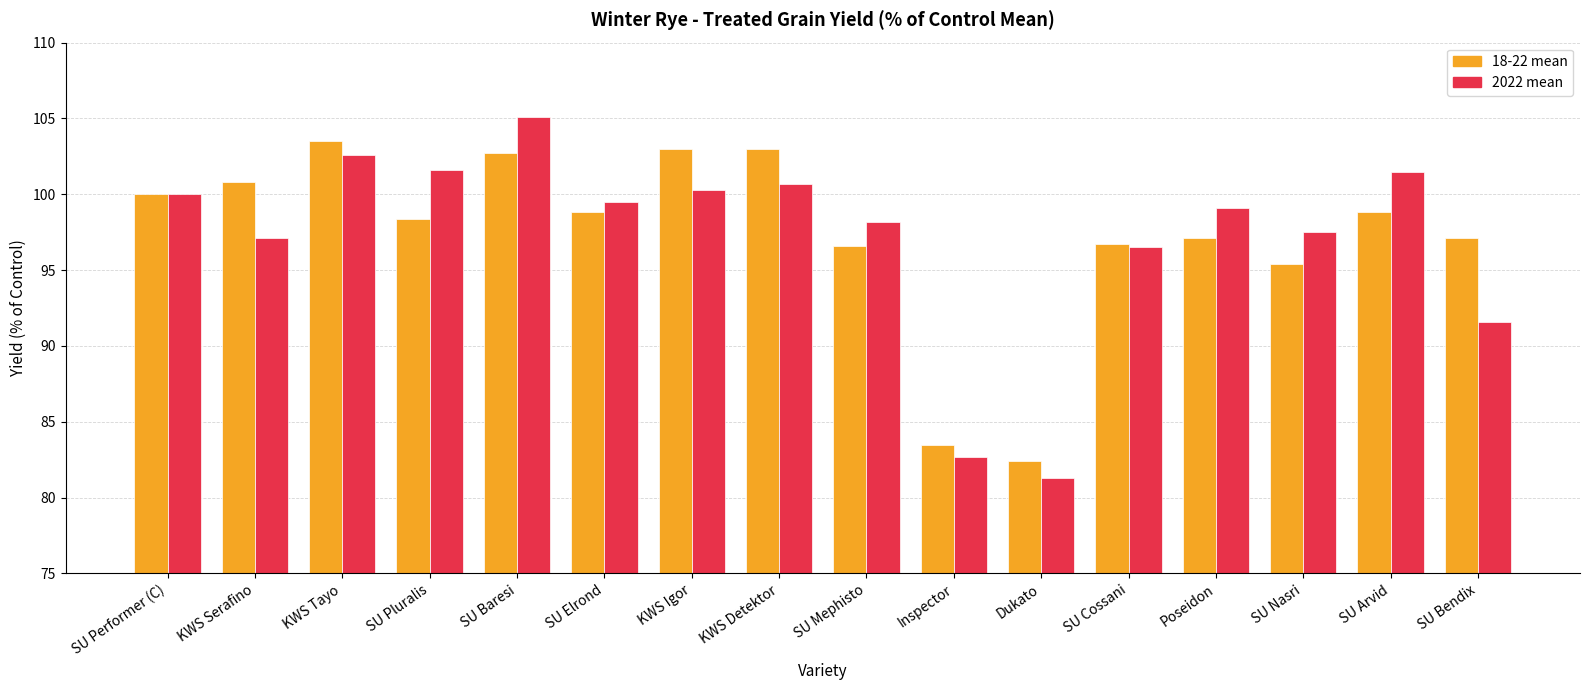

What is the difference between the second highest and second lowest values in the 2022 mean series?

19.9